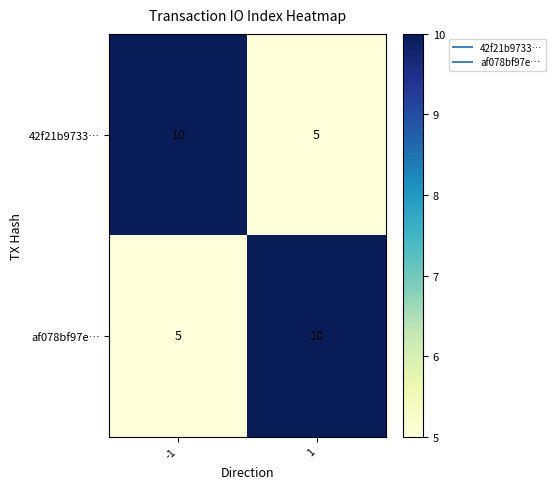

What value does the af078bf97e… series have at -1?

5